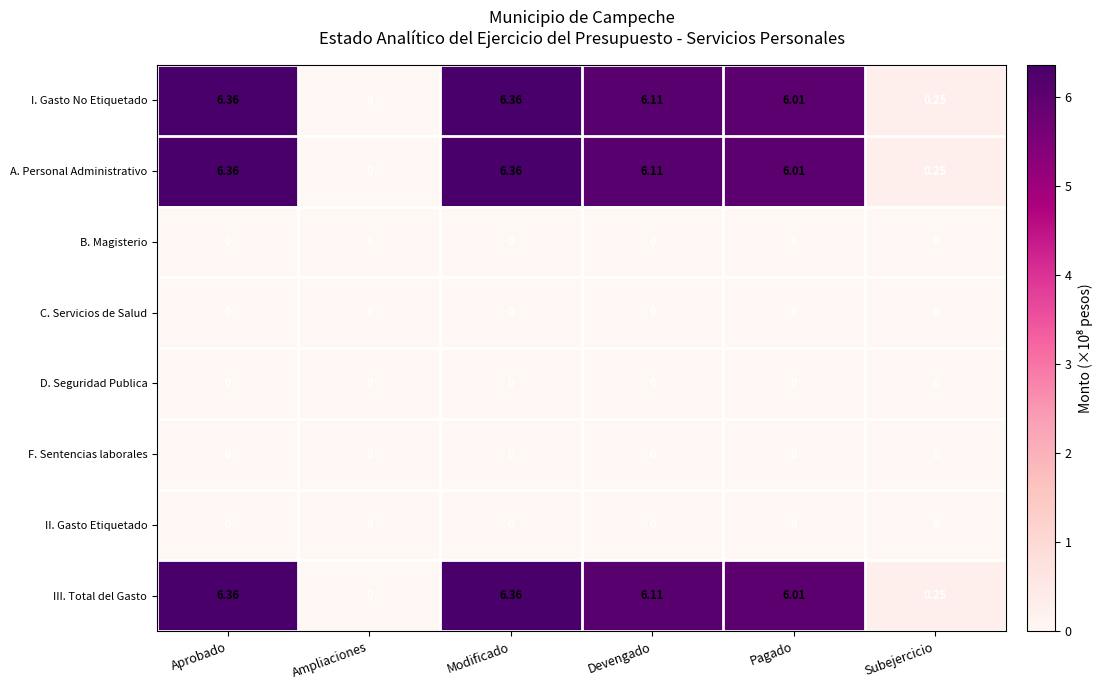

Where is I. Gasto No Etiquetado nearest to the value 3?

Subejercicio